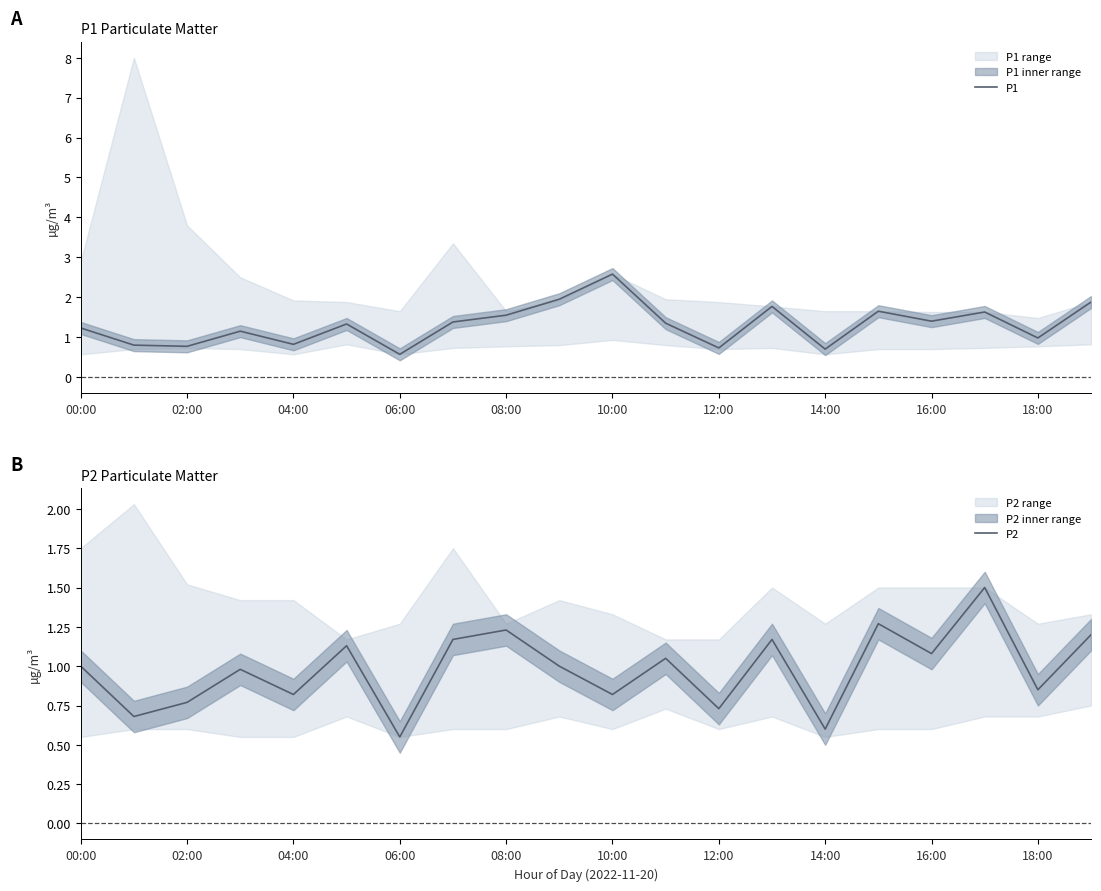

Is it true that P2 equals 0.8 at 04:00?

True